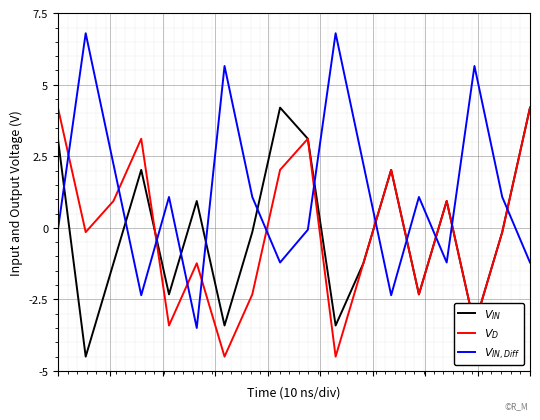

True or false: $V_{IN}$ has more than 0 interior local peaks.

True